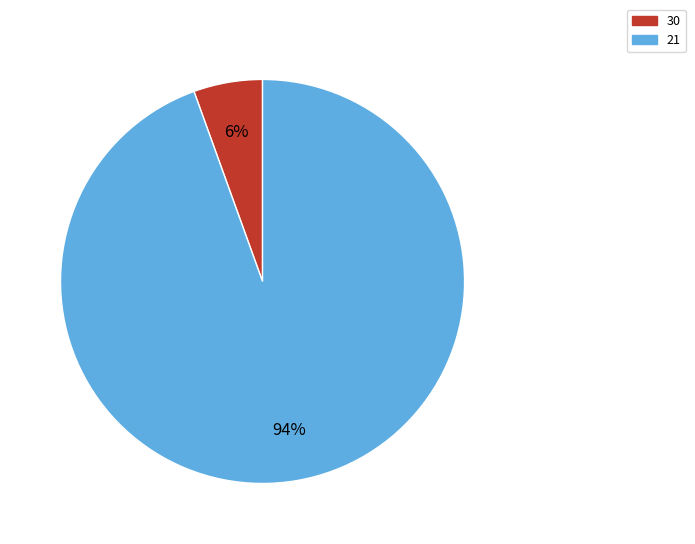

Is there any slice that represents more than half of the pie?

Yes